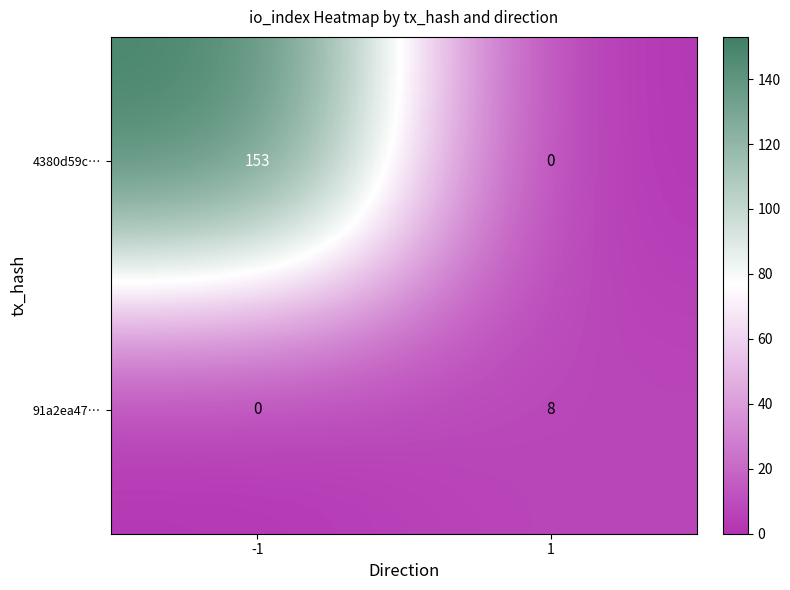

What is the total value across all series at 1?

8